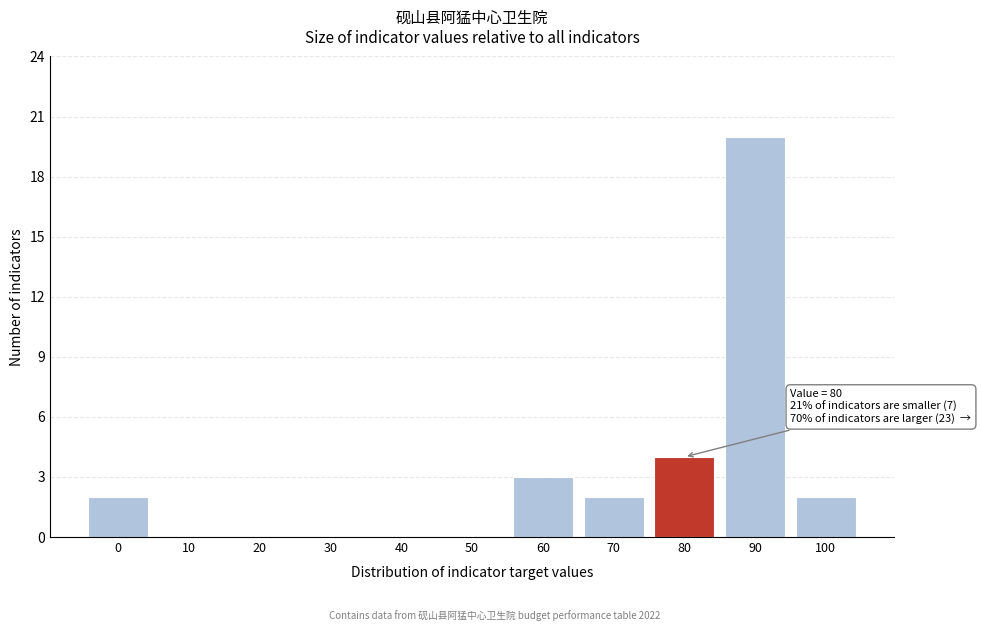

Reading left to right, transcribe all the data shown in this chart.

0=2	10=0	20=0	30=0	40=0	50=0	60=3	70=2	80=4	90=20	100=2